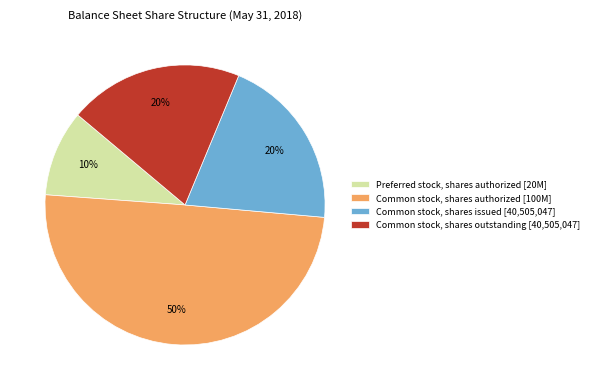

The Common stock, shares outstanding slice represents 28% of the pie. True or false?

False